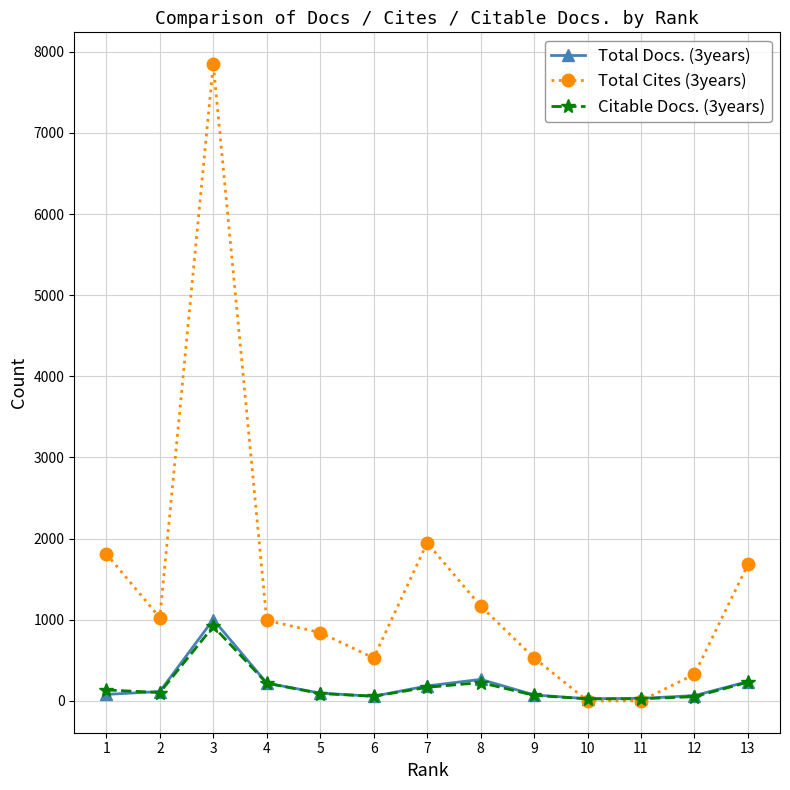

Does the chart display data point markers on the line(s)?

Yes